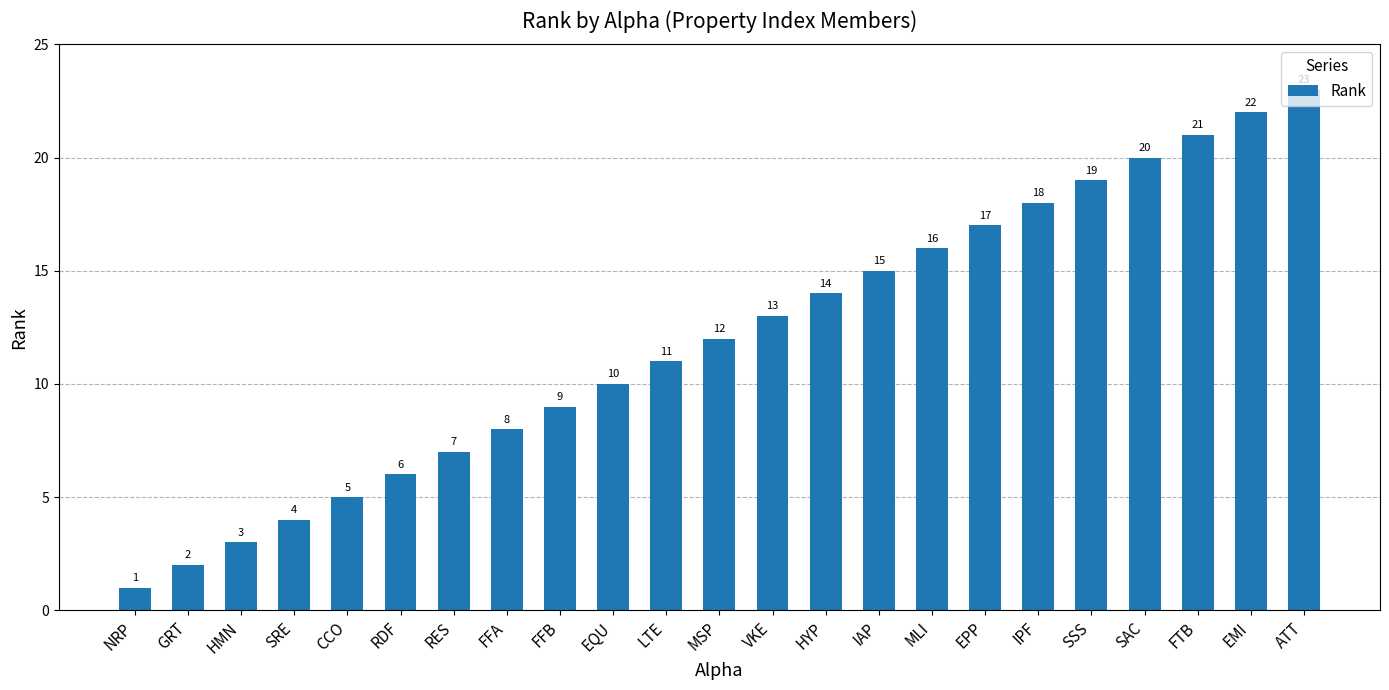

How many categories are shown in the chart?

23